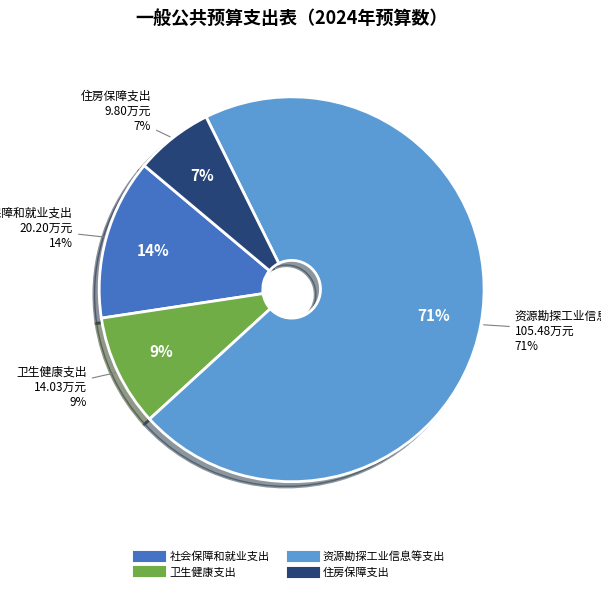

To the nearest percent, what is the difference between the largest and smallest slice percentages?

64%